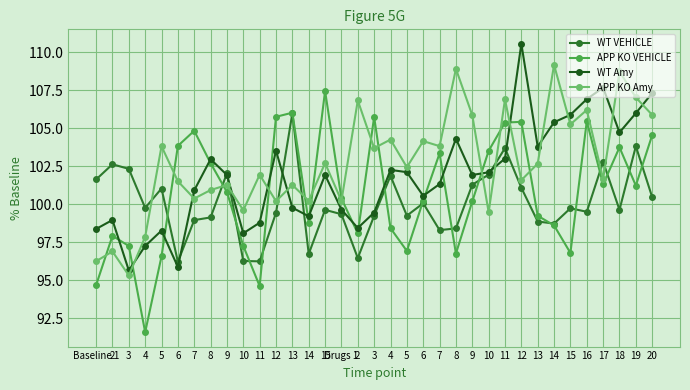

How many lines are shown in the chart?

4